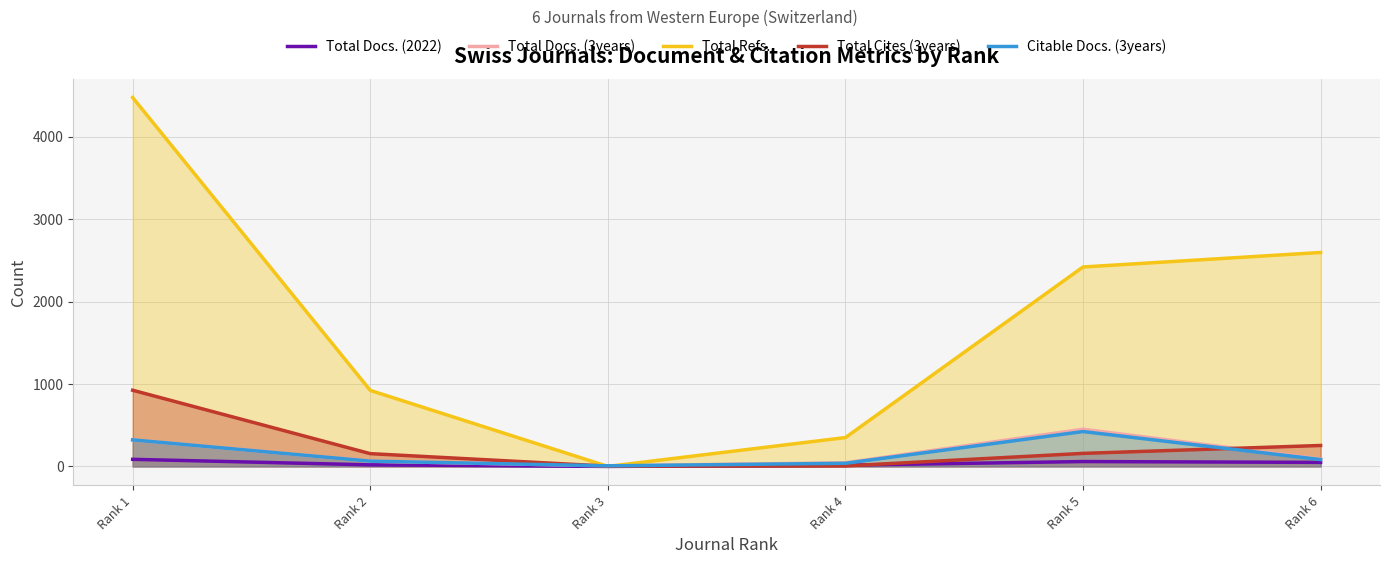

What is the total value across all series at Rank 3?

17